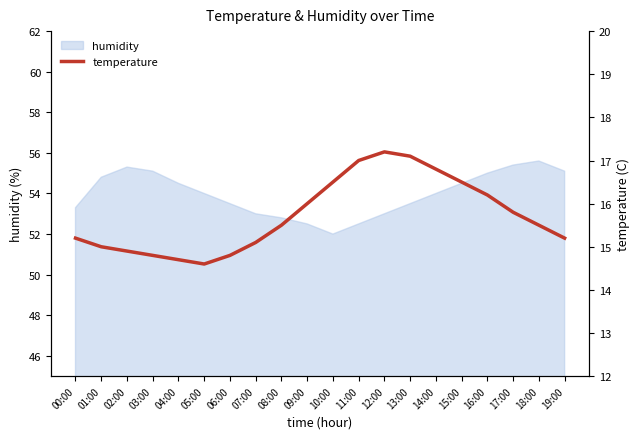

What is the label of the 17th point from the left?

16:00